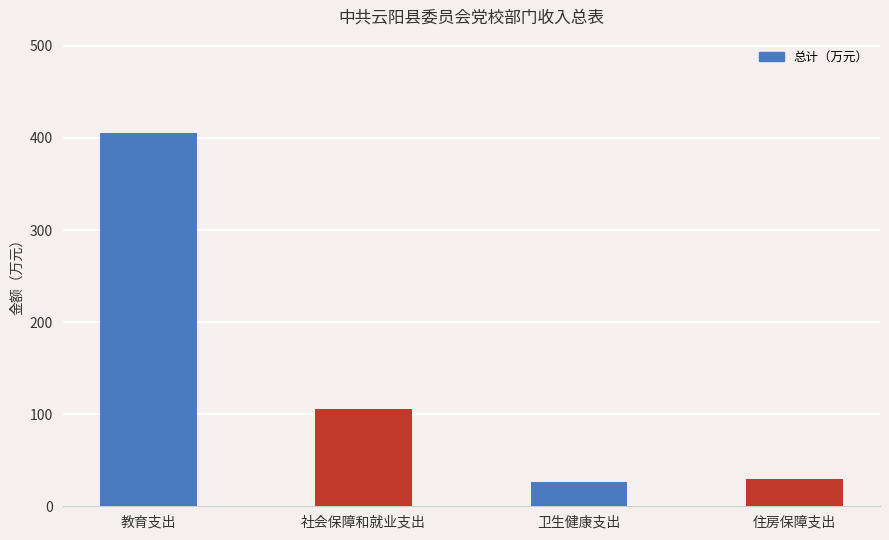

Between 教育支出 and 卫生健康支出, which is larger?

教育支出